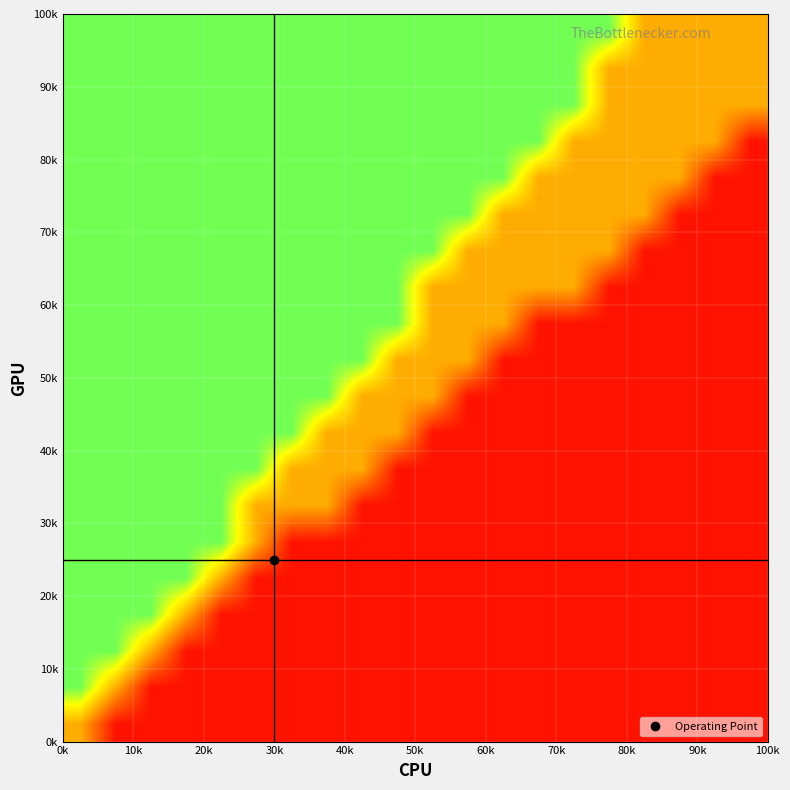

What is the smallest value displayed?

0.1